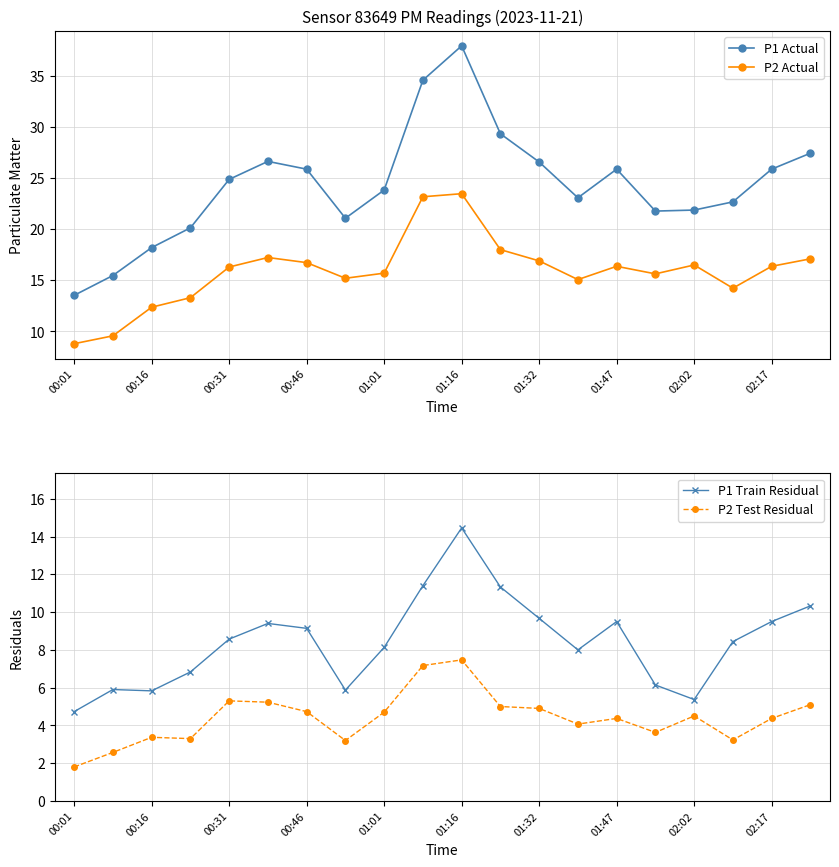

Count the number of data series in this chart.

4